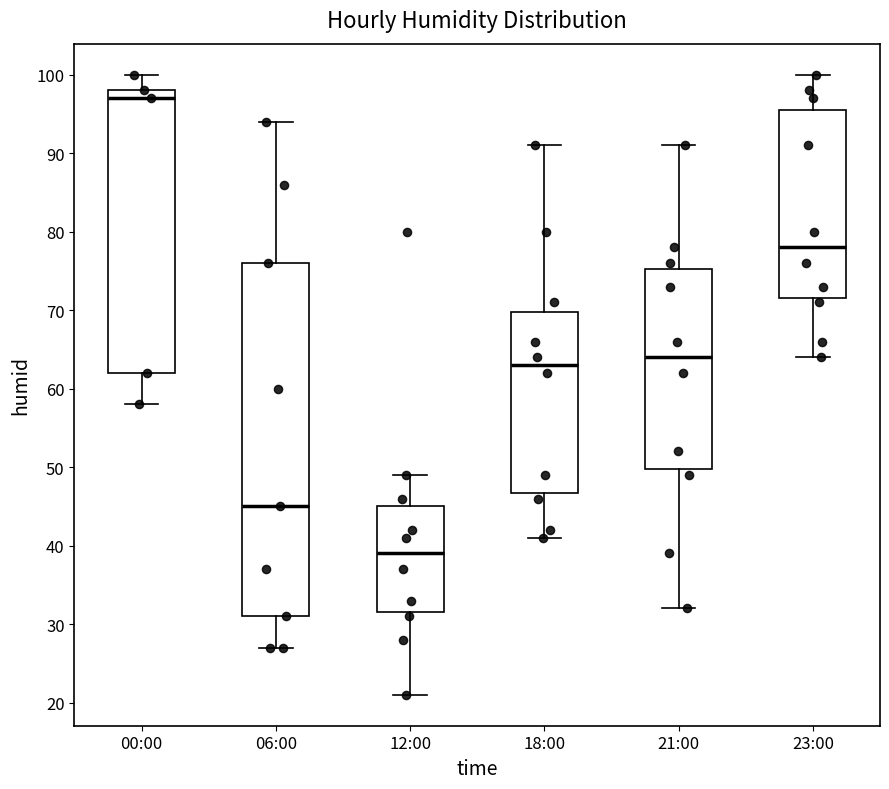

Reading left to right, transcribe this box plot: for each box, give where its median line is, the range the box spans, and where its two whiskers end, as read against the y-axis. The values are not printed on the chart, so give them approximately, as read against the axis.

00:00: median 97, box 62 to 98, whiskers 58 to 100
06:00: median 45, box 31 to 76, whiskers 27 to 94
12:00: median 39, box 32 to 45, whiskers 21 to 49
18:00: median 63, box 47 to 70, whiskers 41 to 91
21:00: median 64, box 50 to 75, whiskers 32 to 91
23:00: median 78, box 72 to 96, whiskers 64 to 100